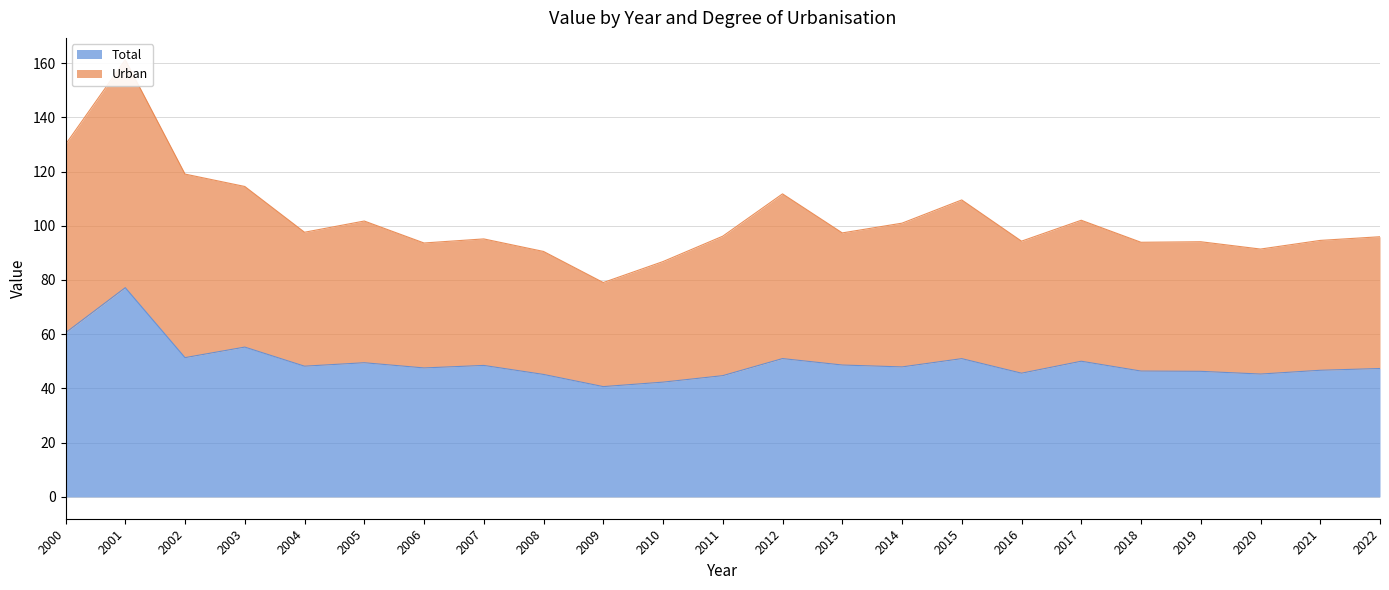

At which label does Urban reach its minimum?

2009